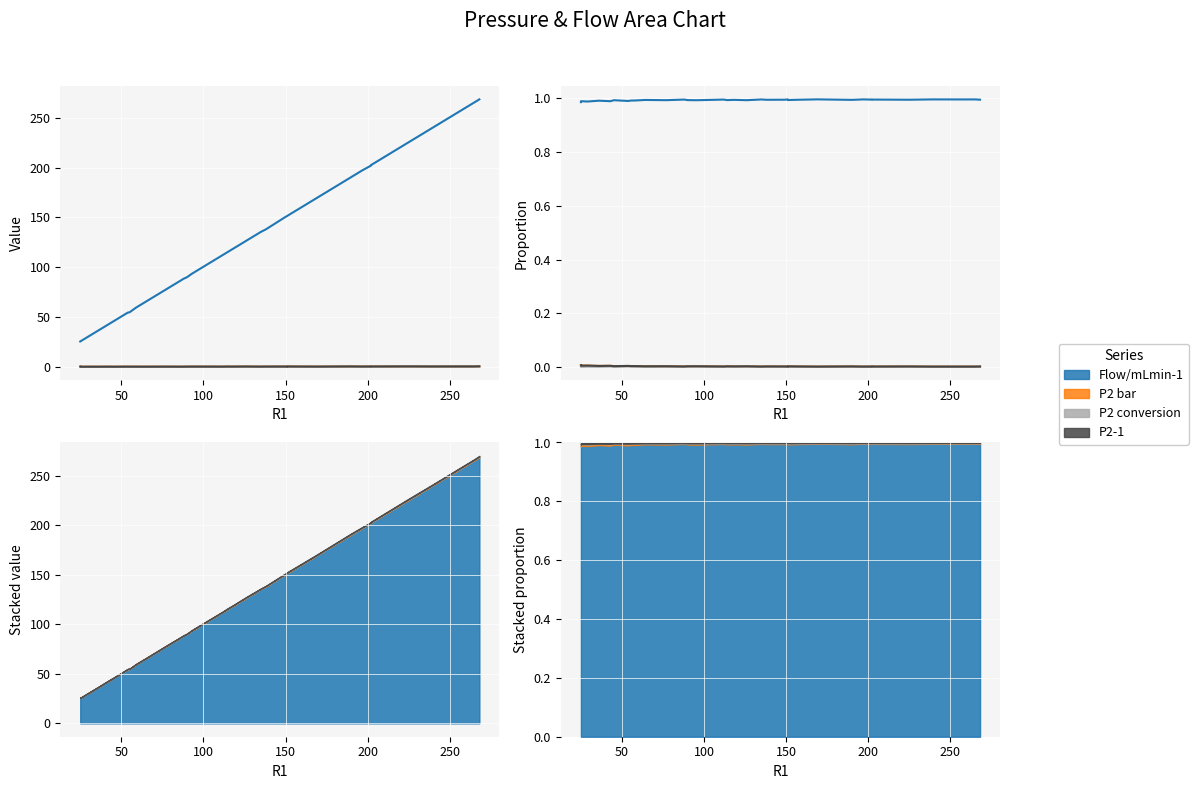

At which category does the chart reach its minimum across all series?

50